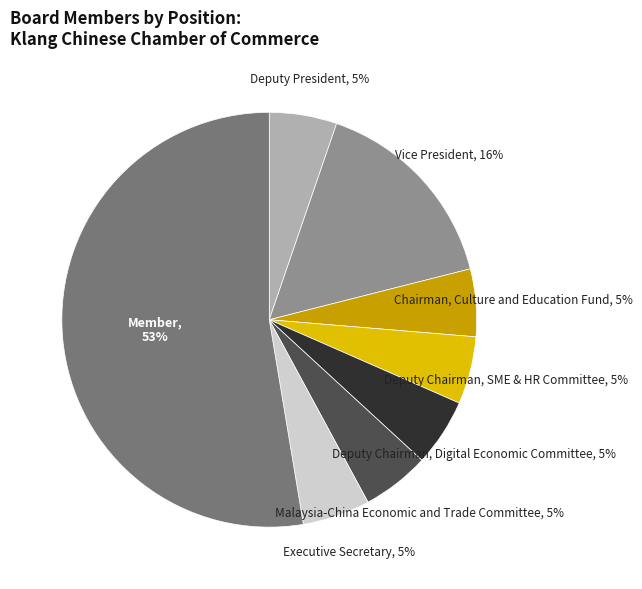

To the nearest percent, what is the combined percentage of Deputy President, 5% and Vice President, 16%?

21%